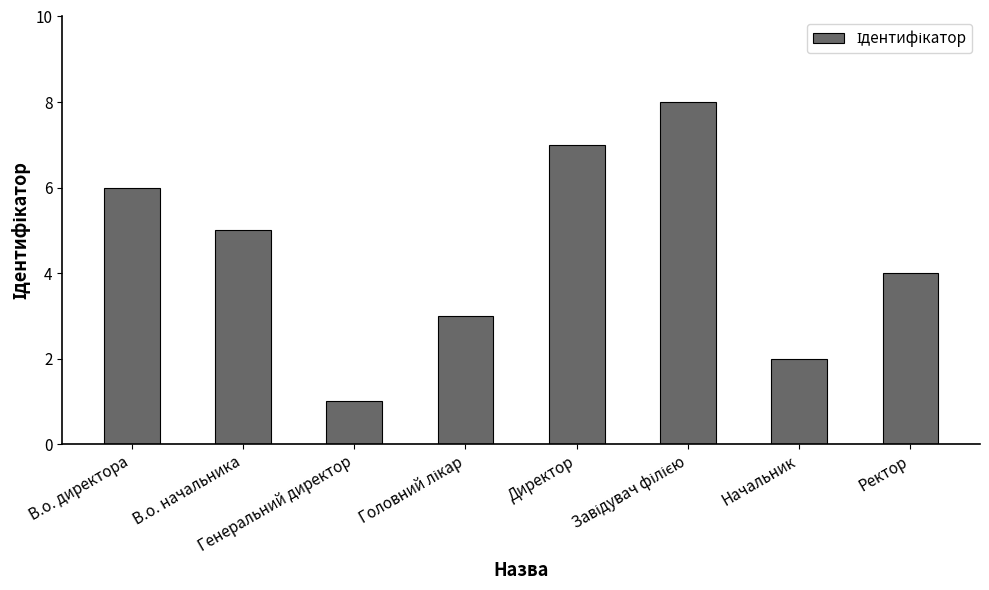

What is the greatest value displayed?

8